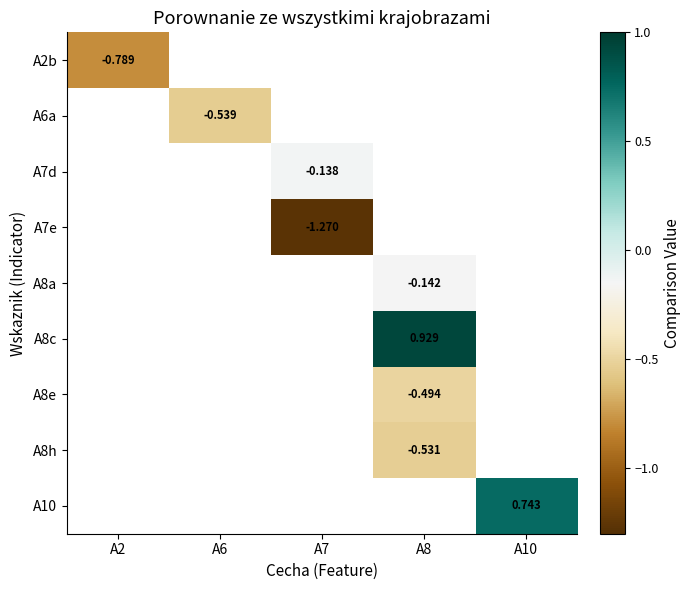

List the labels in order of A8a value, largest first.

A2, A6, A7, A10, A8